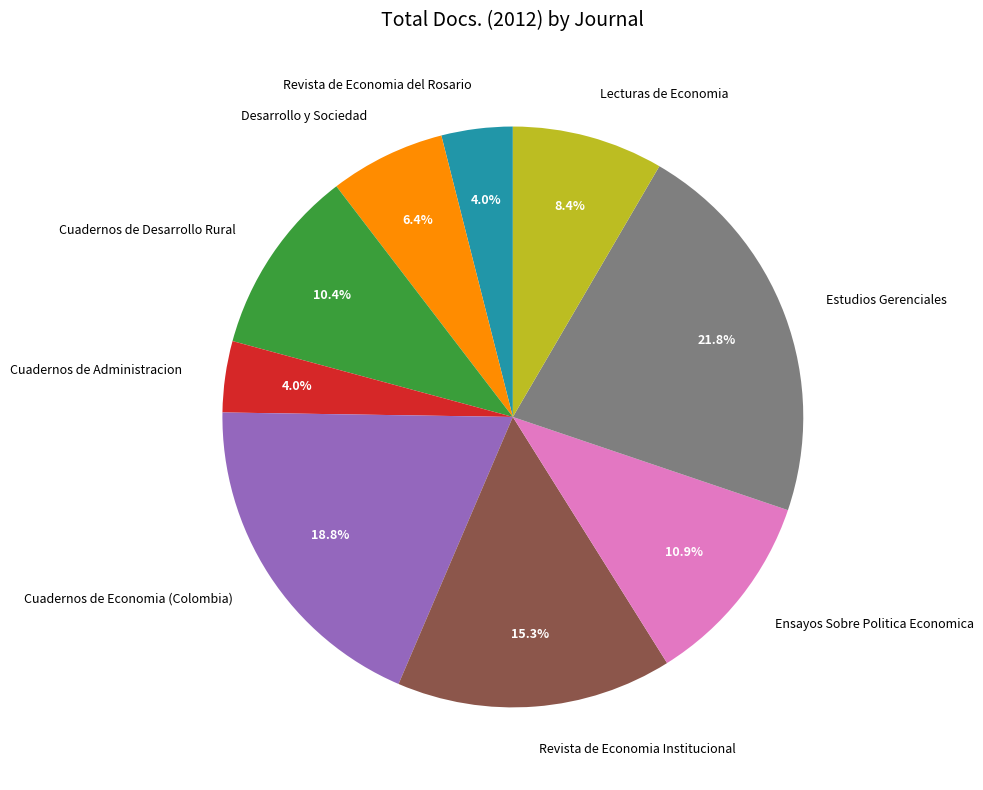

How many slices are in this pie chart?

9